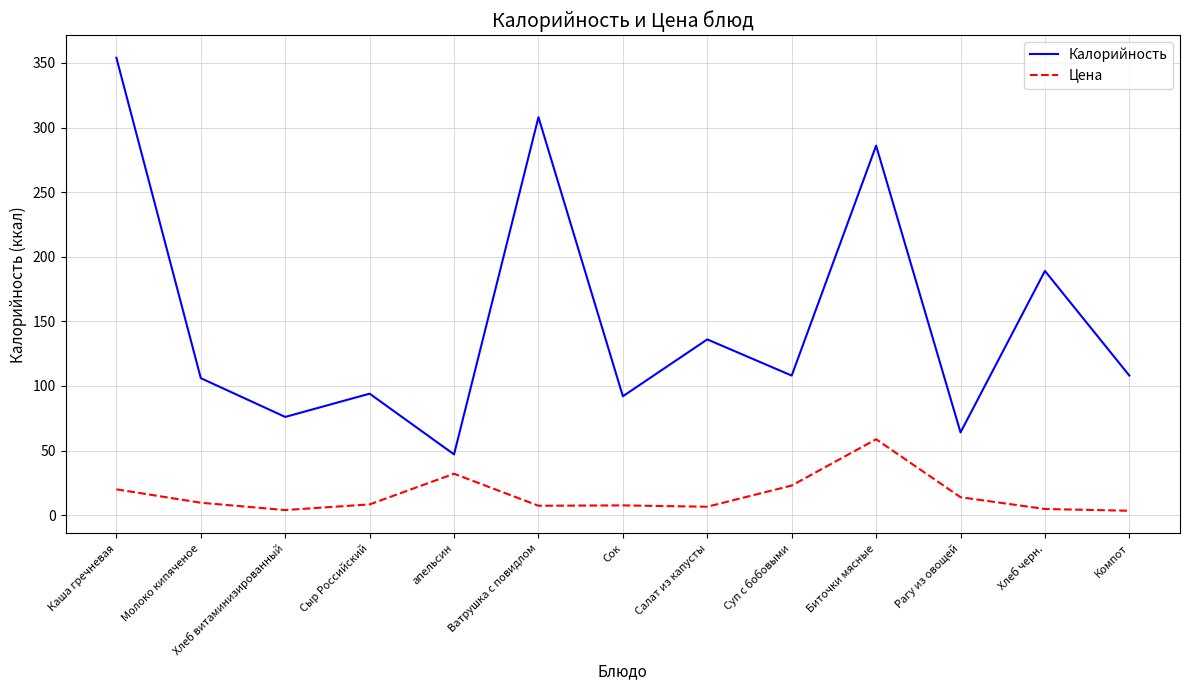

True or false: Цена has a value of 32.0 at апельсин.

True